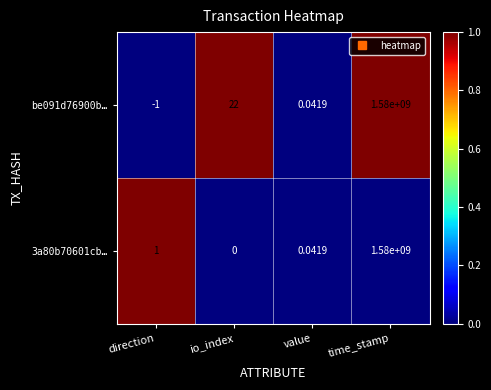

At which category is the sum across all series the highest?

time_stamp